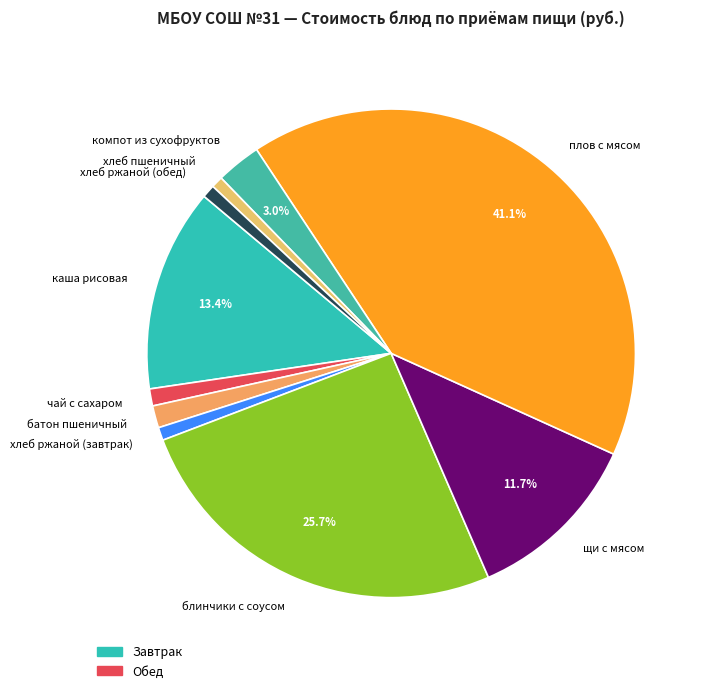

Is it true that батон пшеничный is 1% of the pie?

True